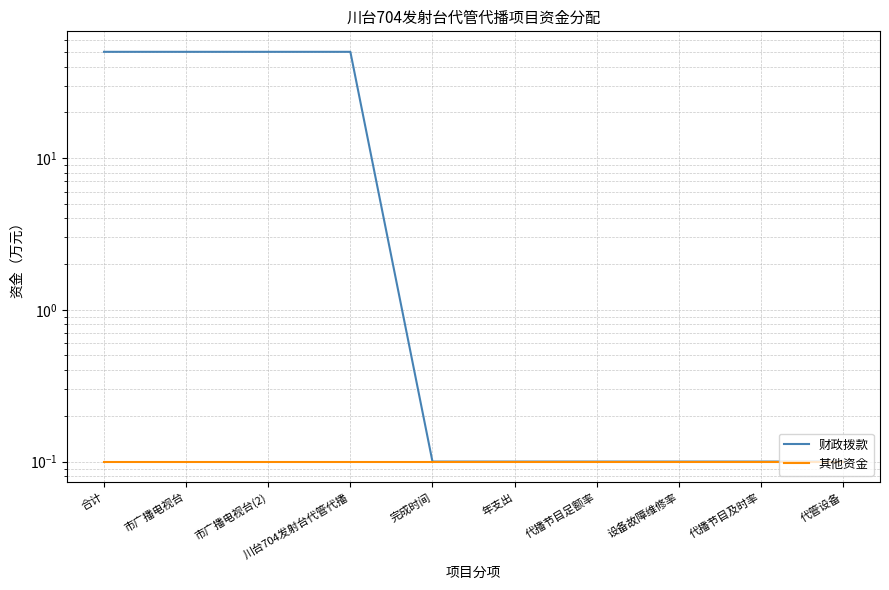

True or false: 其他资金 and 财政拨款 intersect in this chart.

False